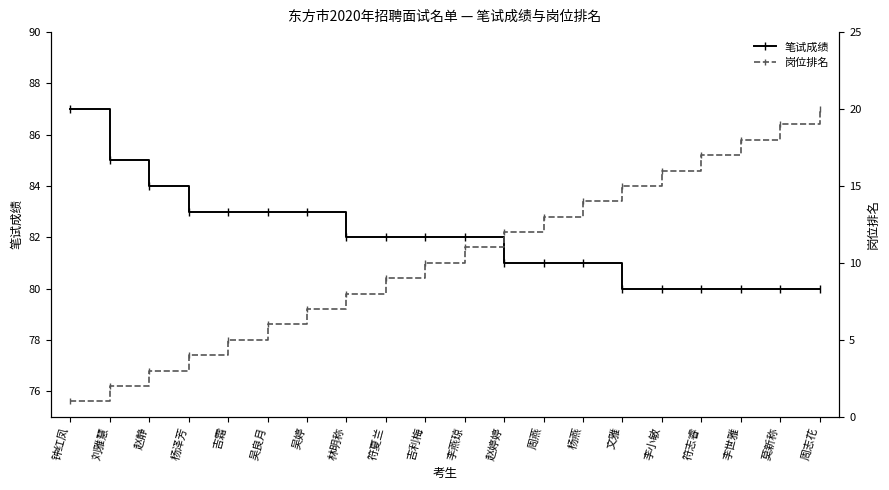

At which category is the sum across all series the highest?

周志花